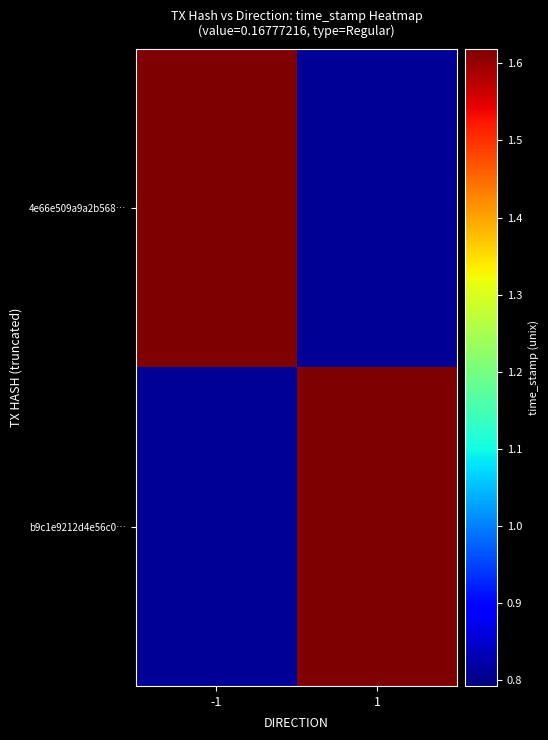

Between -1 and 1, which series saw the biggest shift?

4e66e509a9a2b568…